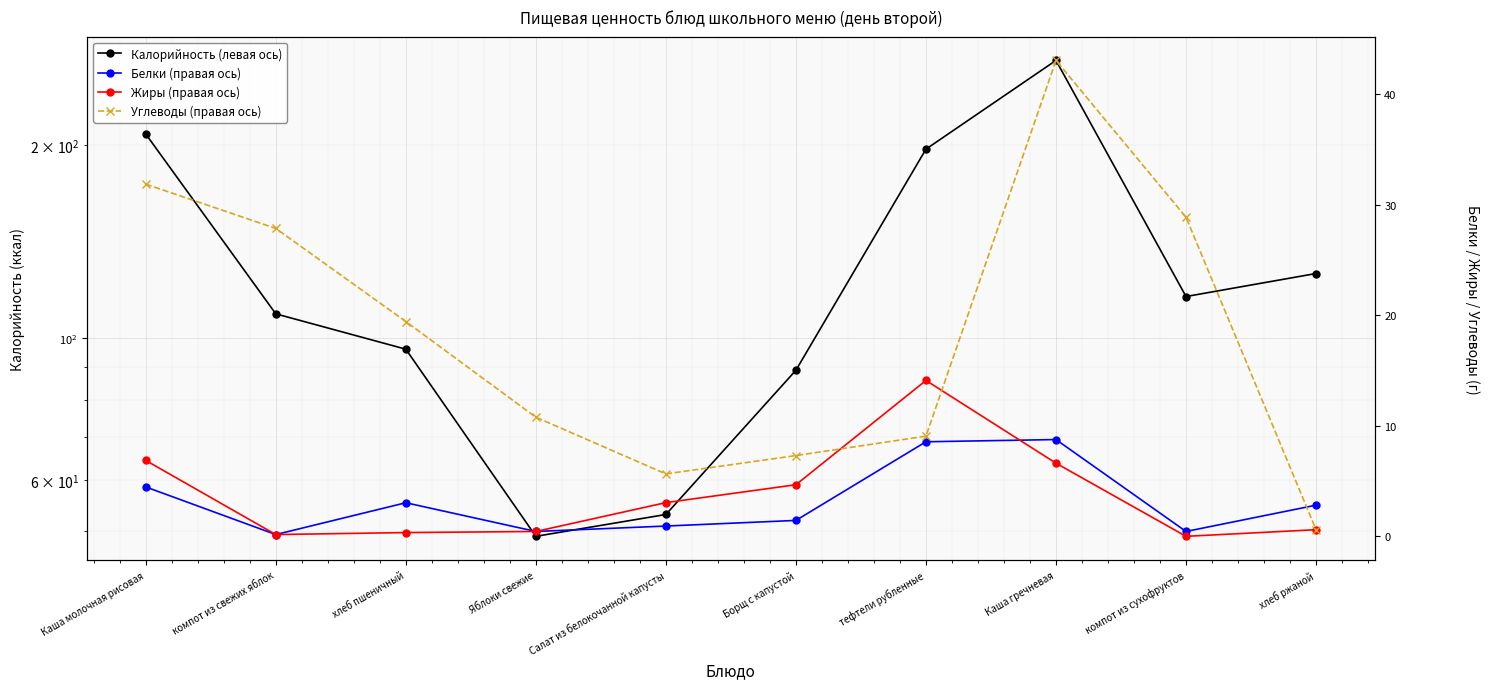

What is the value of the Жиры (правая ось) point at the 2nd from the left?

0.2